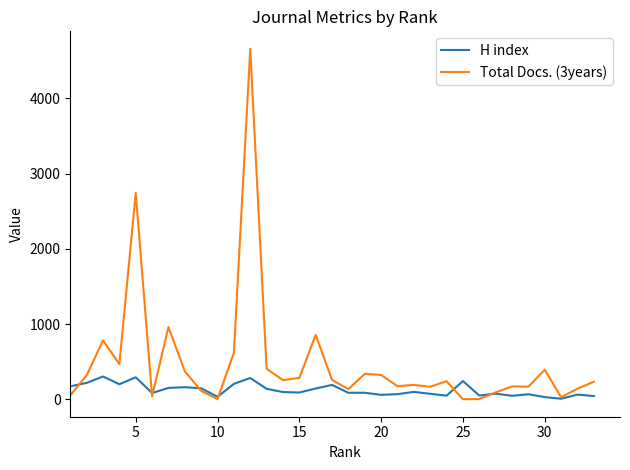

Which series has the largest range (max minus min)?

Total Docs. (3years)